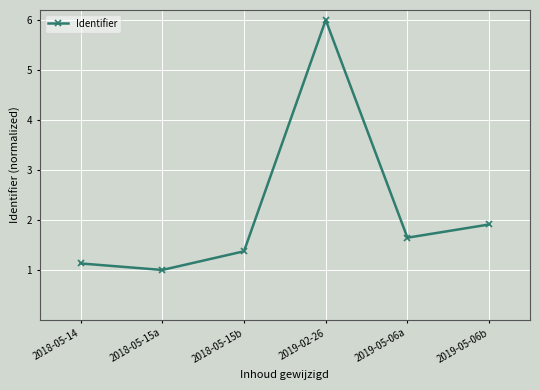

Which category has the lowest value across all series?

2018-05-15a